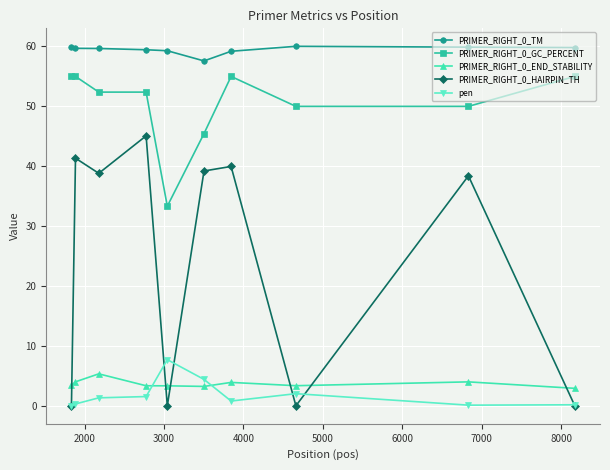

What is the value of the PRIMER_RIGHT_0_TM point at the 8th from the left?

60.0